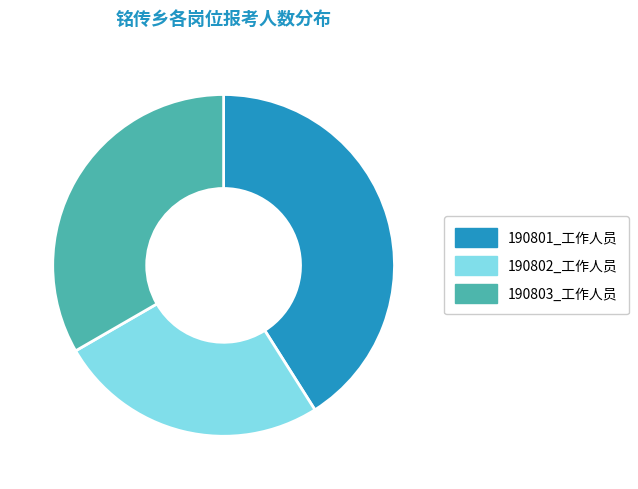

Do 190801_工作人员 and 190802_工作人员 together represent more than half of the pie?

Yes